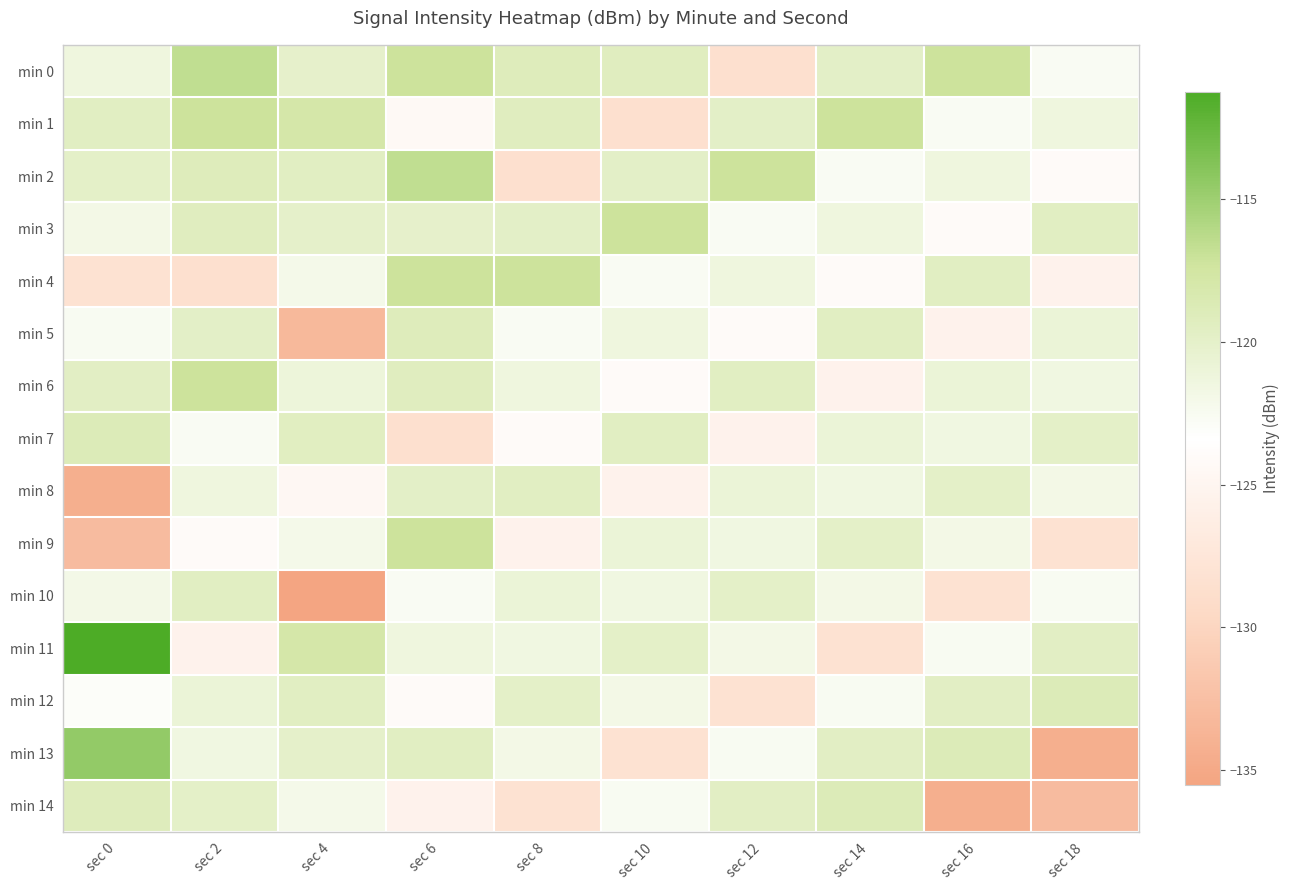

Which series has the largest range (max minus min)?

min 13